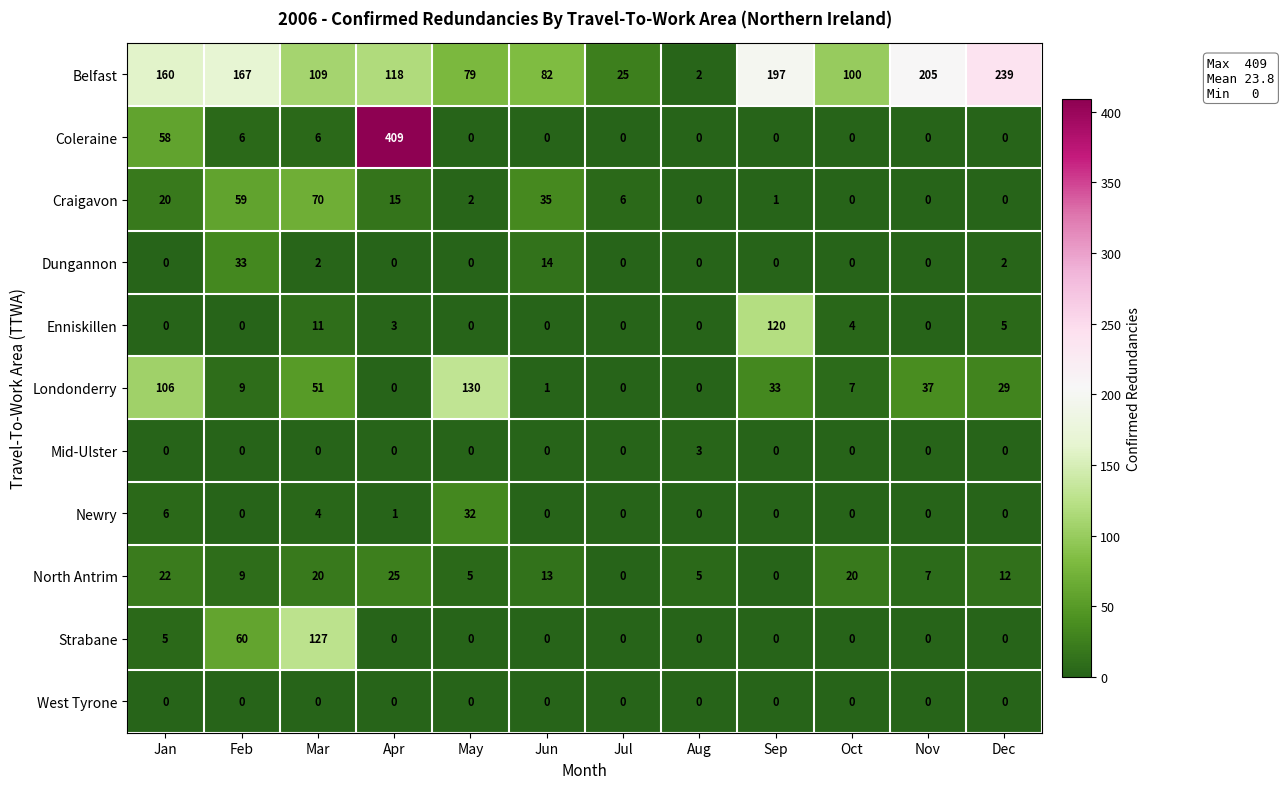

Where is Belfast nearest to the value 120?

Apr